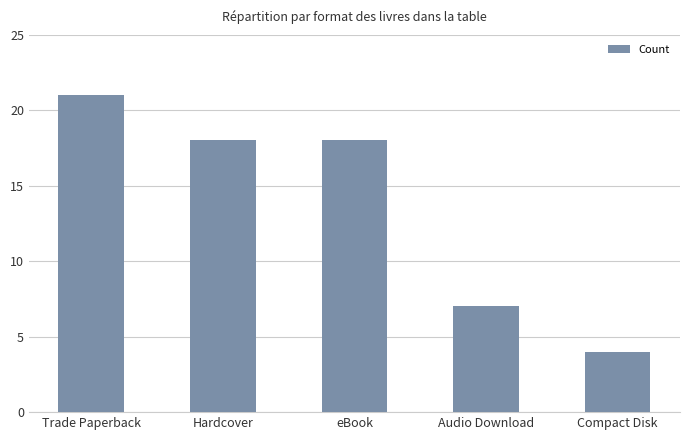

What is the label of the 5th bar from the left?

Compact Disk